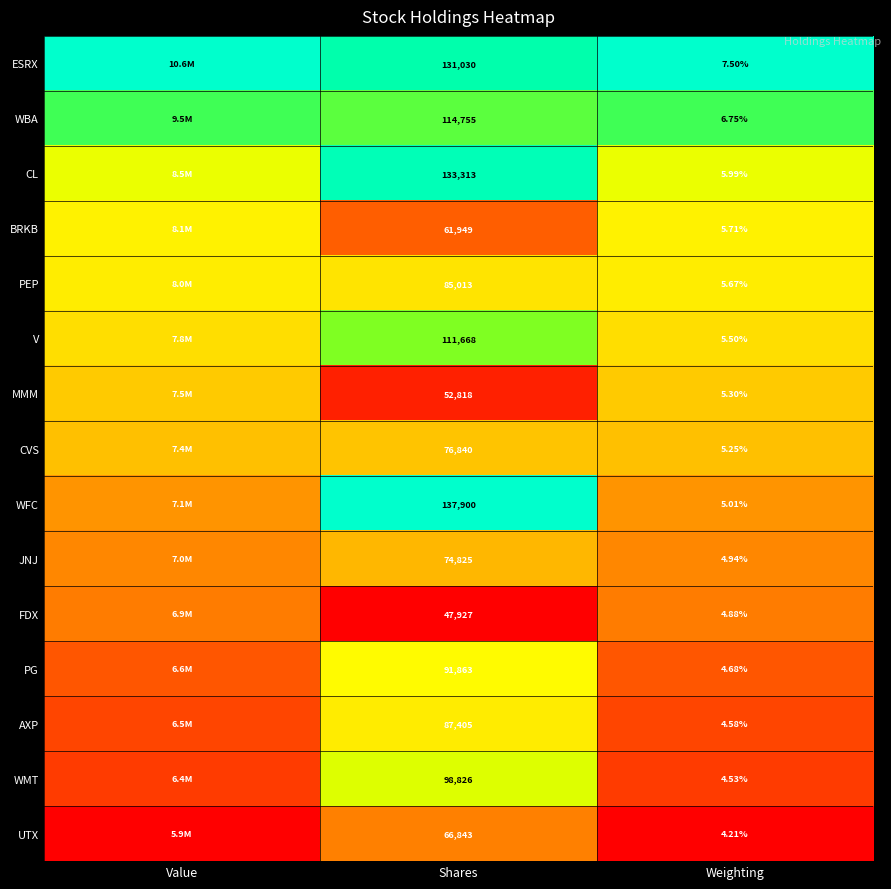

Between Shares and Weighting, which series saw the biggest shift?

WFC